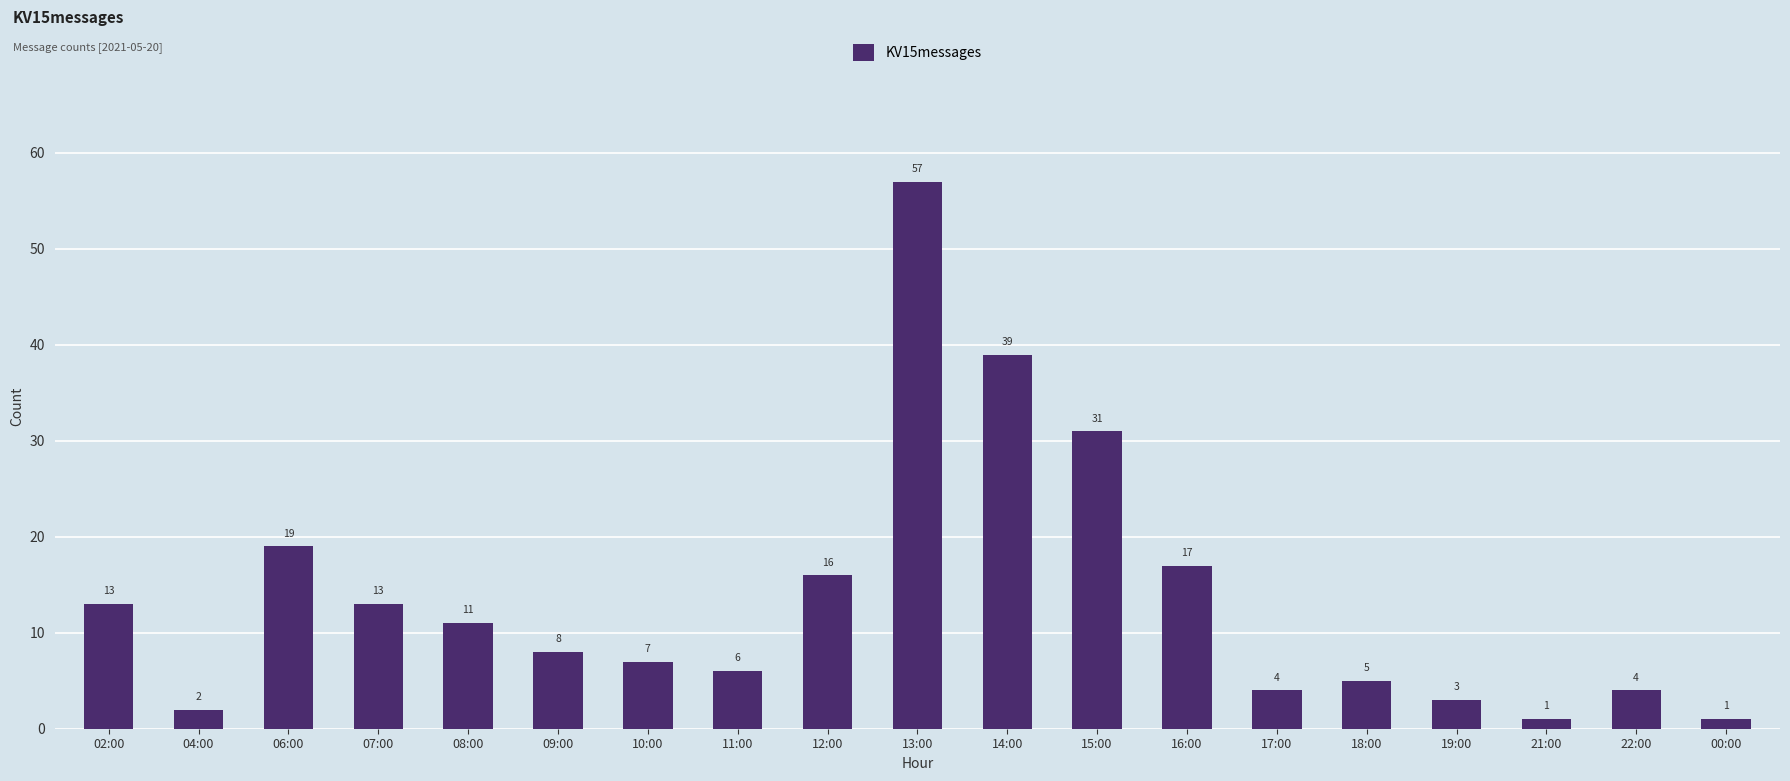

Between 11:00 and 09:00, which is larger?

09:00